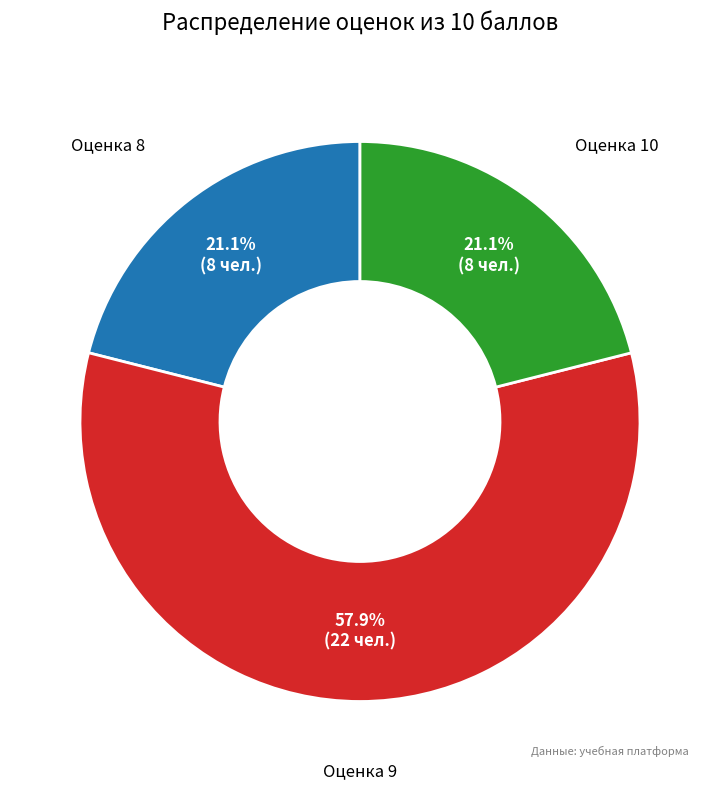

Which slice is the largest?

Оценка 9